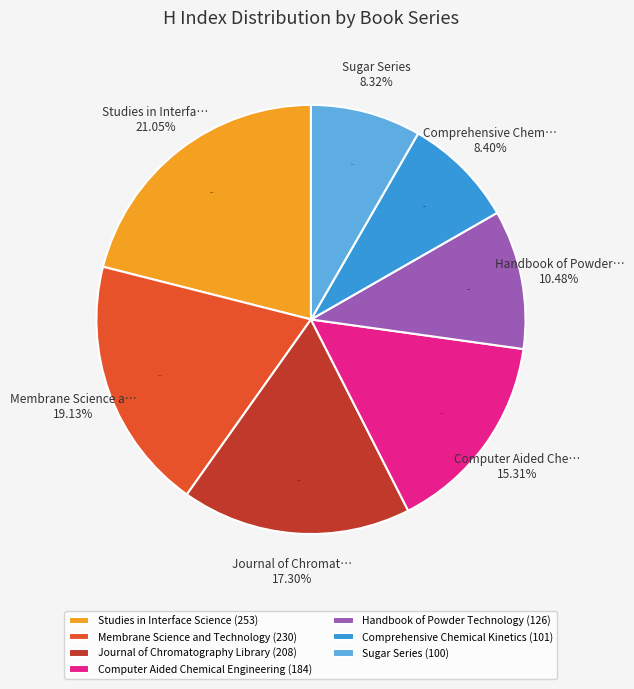

Is it true that Journal of Chromatography Library is 29% of the pie?

False